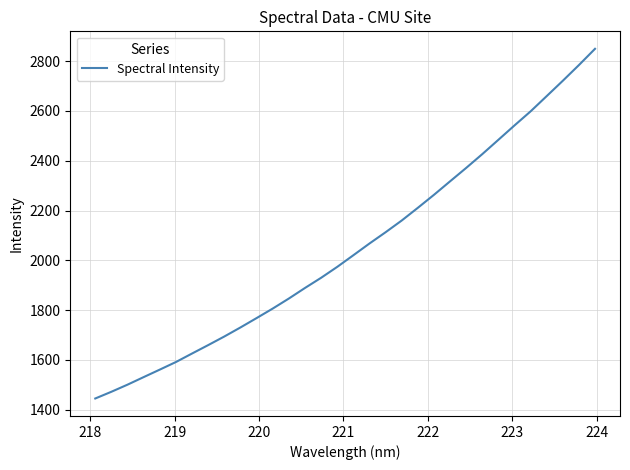

What is the difference between the maximum and minimum values?

1403.8